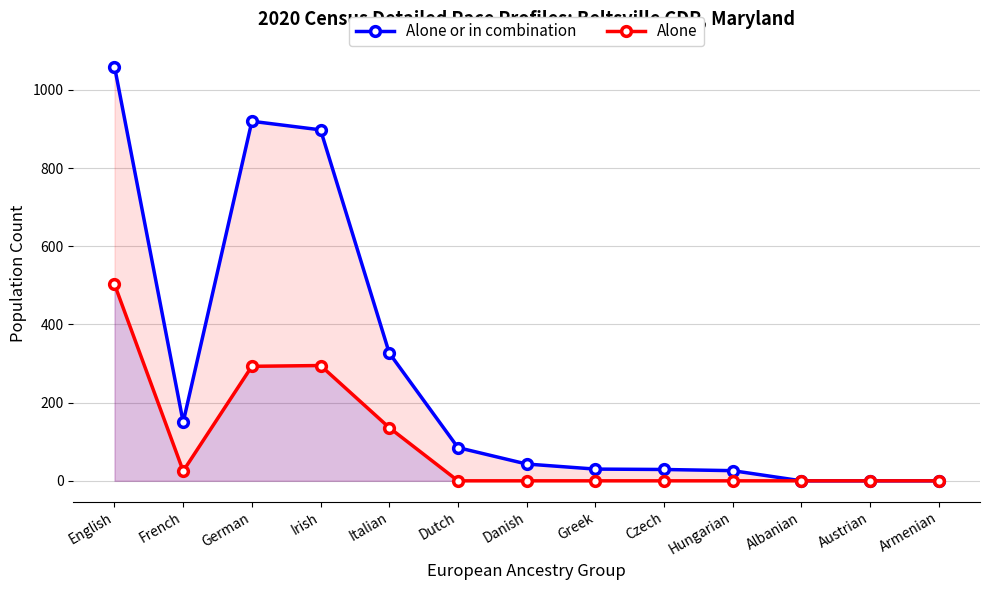

At which category is the sum across all series the highest?

English